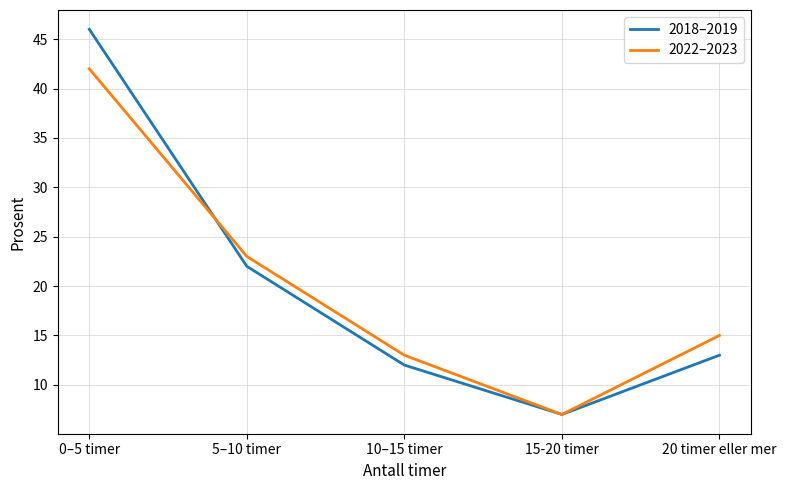

What is the highest value of the 2022–2023 series?

42